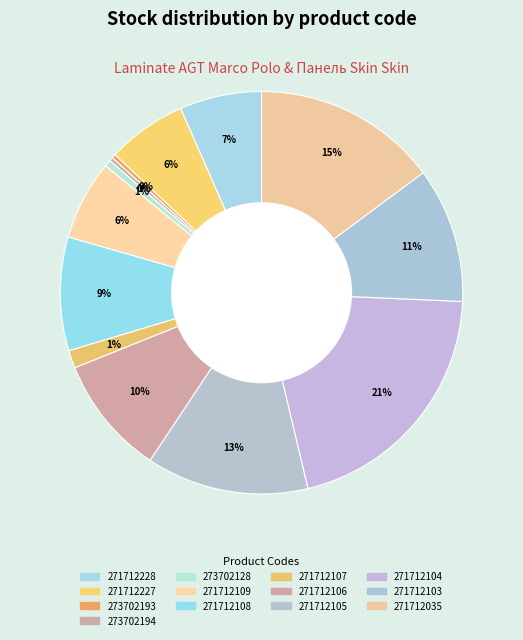

Which category has the smallest portion of the pie?

273702194